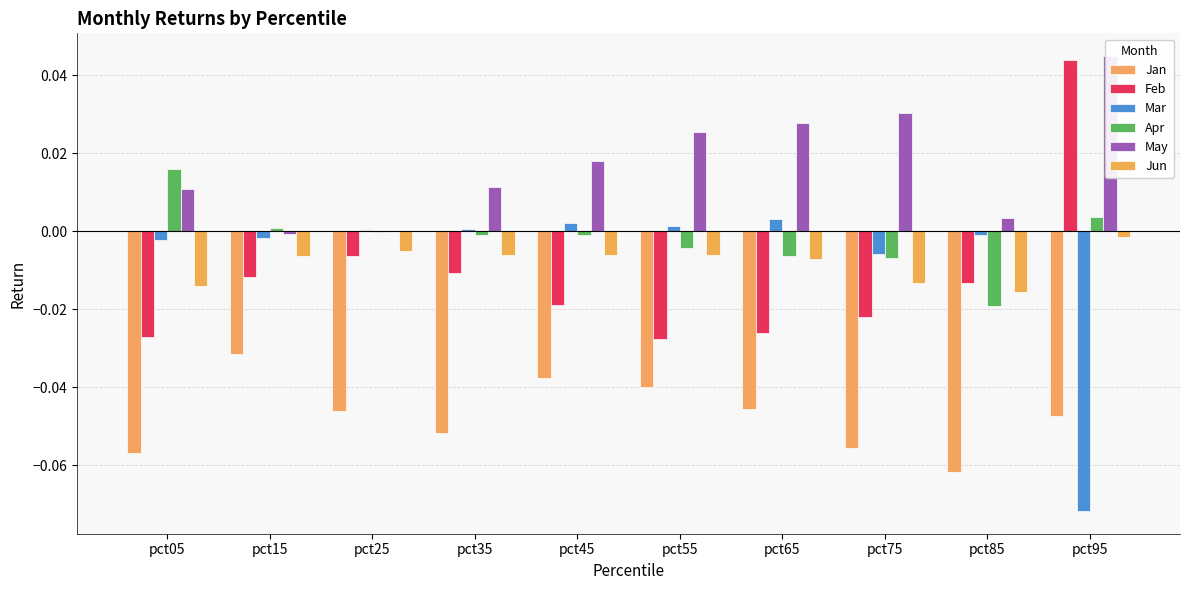

At pct15, list the series in order from smallest to largest.

Jan, Feb, Jun, Mar, May, Apr